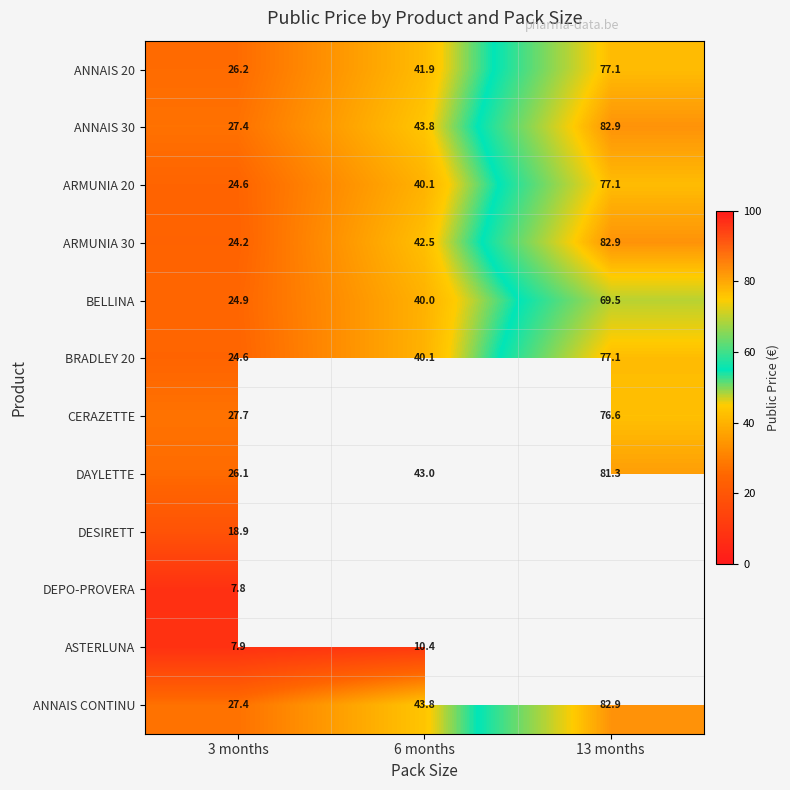

What value does the ANNAIS 20 series have at 3 months?

26.2